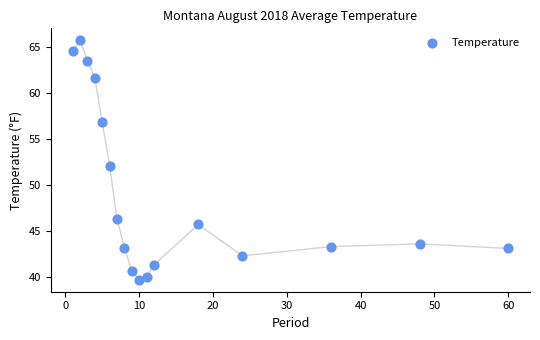

What is the range of X values (max minus min)?

59.0